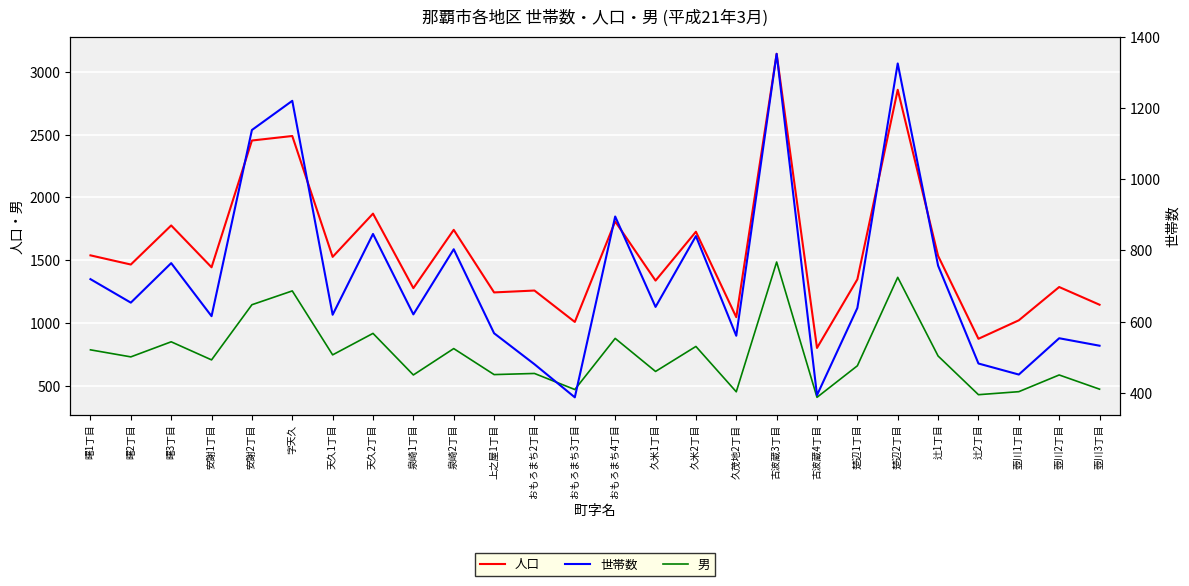

What is the sum of the 人口 values at おもろまち4丁目 and 安謝1丁目?

3253